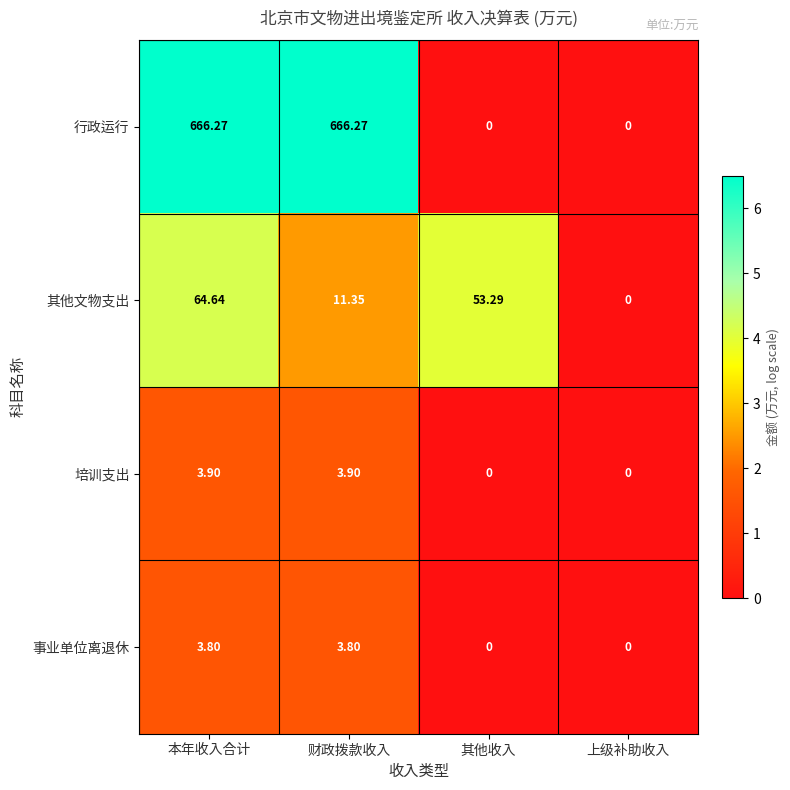

How many data points in 培训支出 are above 3?

2